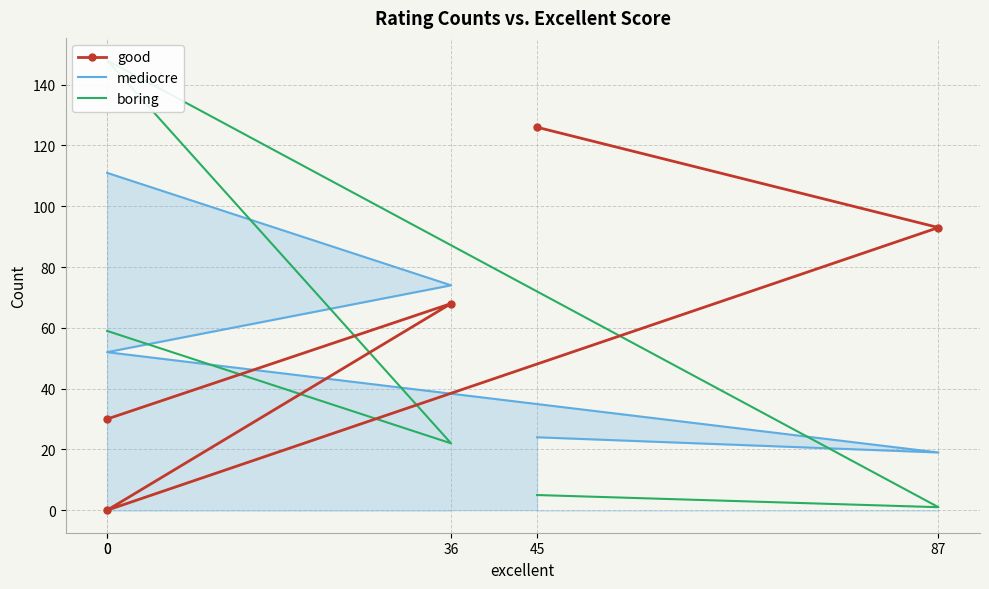

What is the difference between the highest and lowest values at 36?

52